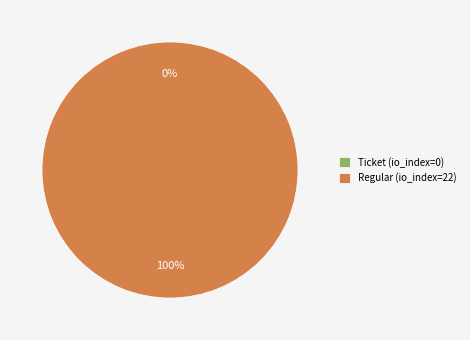

What percentage do Ticket (io_index=0) and Regular (io_index=22) together represent?

100.0%